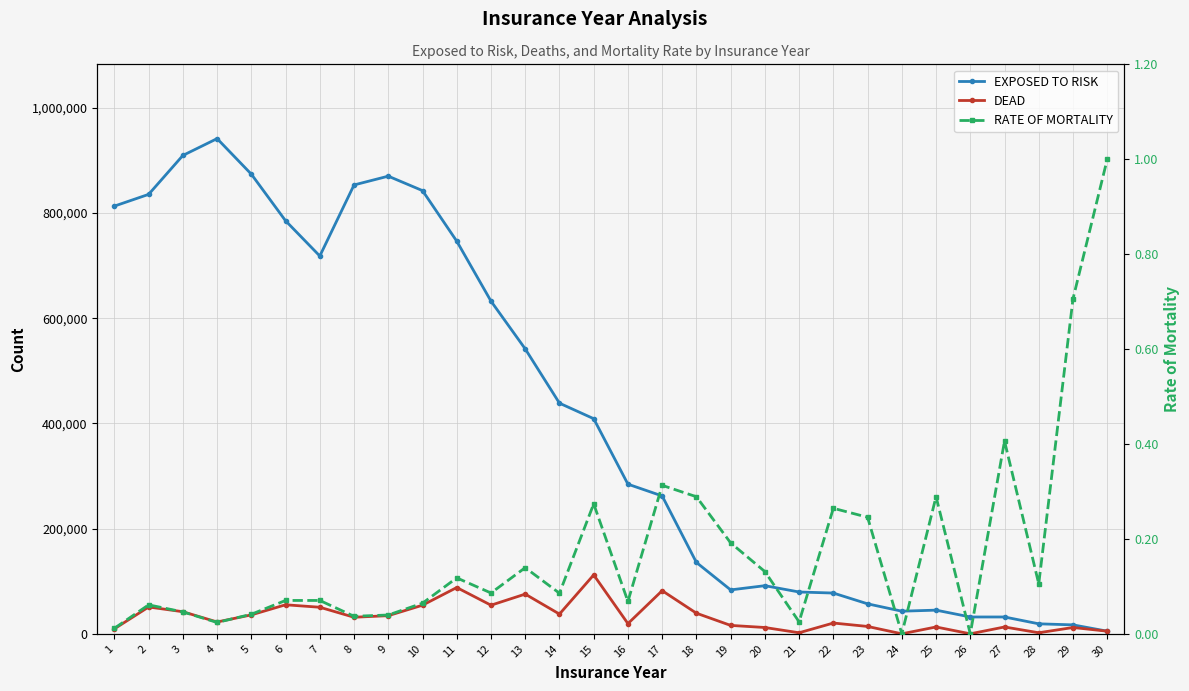

At which label is EXPOSED TO RISK closest to 473250?

14